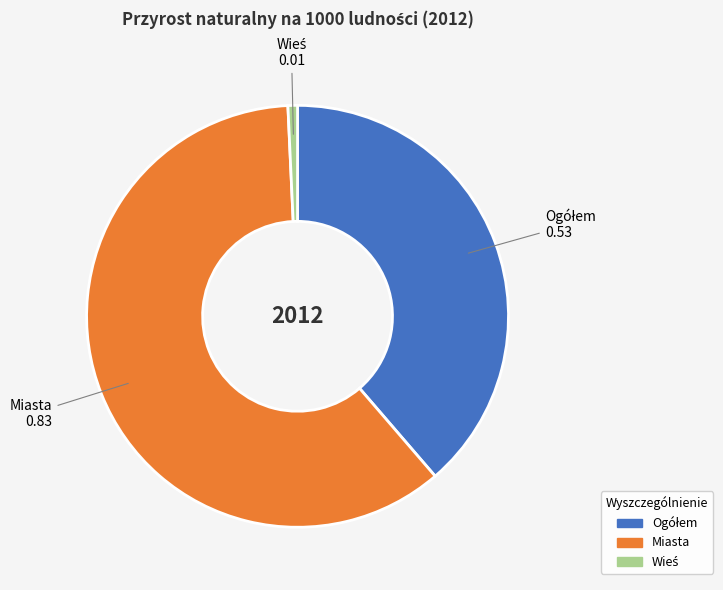

Does any single category account for the majority?

Yes